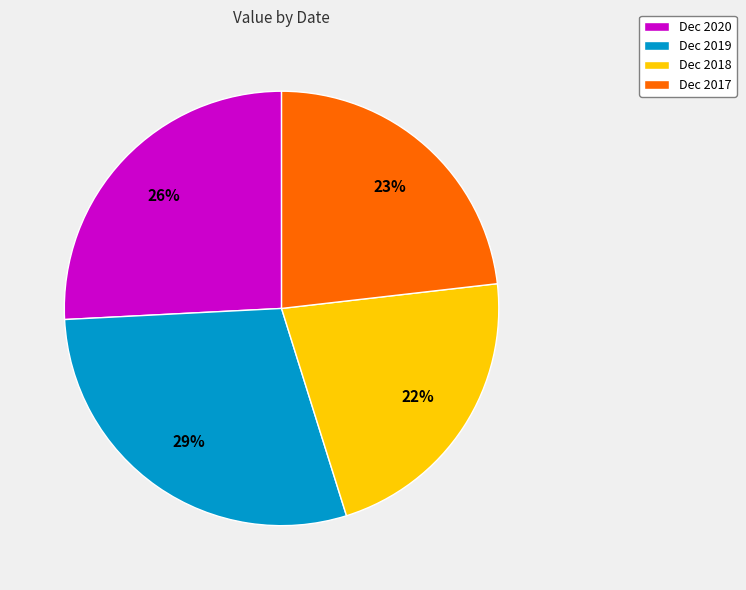

Is the sum of Dec 2018 and Dec 2020 greater than half?

No